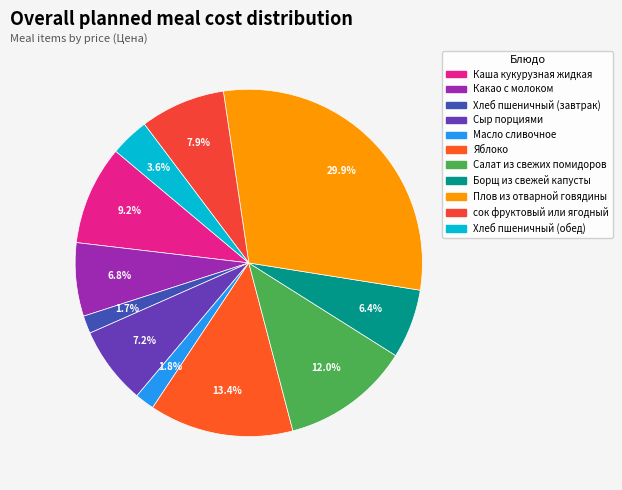

Is the sum of сок фруктовый или ягодный and Плов из отварной говядины greater than half?

No